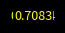

Is there any slice that represents more than half of the pie?

Yes